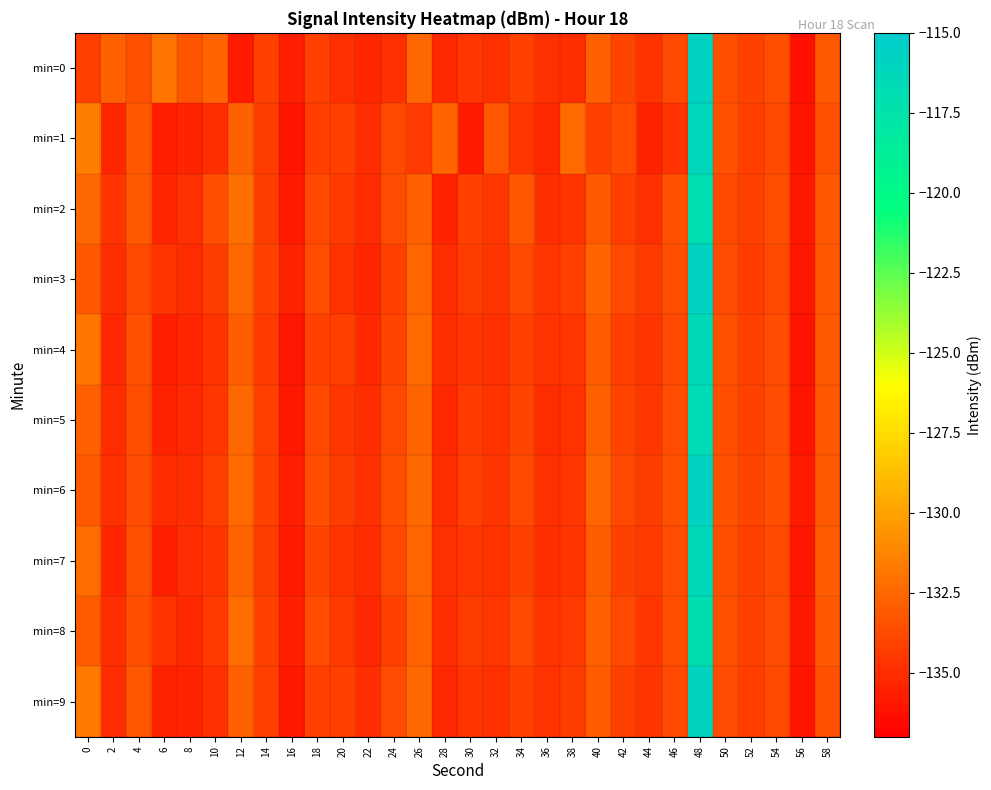

Reading right to left, extract all data points from this chart.

min=0: 58=-133.1	56=-136.3	54=-133.6	52=-134.1	50=-133.6	48=-115.7	46=-133.8	44=-134.8	42=-134.0	40=-132.9	38=-134.9	36=-134.9	34=-134.1	32=-134.9	30=-134.6	28=-135.2	26=-132.5	24=-134.9	22=-135.4	20=-134.9	18=-134.2	16=-135.7	14=-134.1	12=-135.8	10=-132.7	8=-133.4	6=-131.9	4=-133.5	2=-132.7	0=-134.3
min=1: 58=-133.5	56=-136.1	54=-133.8	52=-134.3	50=-133.4	48=-116.2	46=-134.8	44=-135.5	42=-133.7	40=-134.1	38=-132.4	36=-135.2	34=-134.6	32=-133.3	30=-135.8	28=-132.7	26=-134.5	24=-133.9	22=-135.1	20=-134.2	18=-134.3	16=-136.1	14=-134.4	12=-132.8	10=-135.0	8=-135.5	6=-135.6	4=-133.2	2=-135.3	0=-131.6
min=2: 58=-133.2	56=-135.9	54=-133.6	52=-134.2	50=-133.8	48=-117.1	46=-133.5	44=-134.9	42=-134.3	40=-133.1	38=-134.7	36=-135.0	34=-133.3	32=-134.6	30=-134.2	28=-135.4	26=-132.8	24=-133.7	22=-135.1	20=-134.5	18=-133.9	16=-135.8	14=-134.4	12=-132.2	10=-133.6	8=-134.9	6=-135.3	4=-133.1	2=-134.7	0=-132.5
min=3: 58=-133.3	56=-136.0	54=-133.9	52=-134.4	50=-133.7	48=-115.8	46=-133.6	44=-134.5	42=-133.8	40=-132.7	38=-134.3	36=-134.6	34=-133.9	32=-134.7	30=-134.4	28=-135.1	26=-132.6	24=-134.1	22=-135.3	20=-134.8	18=-133.7	16=-135.5	14=-134.1	12=-132.6	10=-134.4	8=-135.1	6=-134.7	4=-133.8	2=-135.0	0=-133.2
min=4: 58=-133.1	56=-136.2	54=-133.7	52=-134.3	50=-133.5	48=-116.5	46=-133.8	44=-134.7	42=-134.2	40=-133.0	38=-134.6	36=-134.8	34=-134.2	32=-134.9	30=-134.7	28=-135.0	26=-132.4	24=-134.0	22=-135.2	20=-134.3	18=-134.1	16=-136.0	14=-134.5	12=-132.9	10=-134.8	8=-135.3	6=-135.7	4=-133.4	2=-135.2	0=-131.9
min=5: 58=-133.2	56=-136.1	54=-133.7	52=-134.1	50=-133.6	48=-116.8	46=-133.7	44=-134.6	42=-134.0	40=-132.8	38=-134.8	36=-135.1	34=-134.0	32=-134.8	30=-134.5	28=-135.2	26=-132.7	24=-133.8	22=-135.0	20=-134.6	18=-133.8	16=-135.9	14=-134.3	12=-132.5	10=-134.6	8=-135.2	6=-135.5	4=-133.6	2=-135.1	0=-132.8
min=6: 58=-133.1	56=-135.8	54=-133.6	52=-134.0	50=-133.4	48=-115.9	46=-133.5	44=-134.4	42=-133.9	40=-132.6	38=-134.6	36=-134.9	34=-133.8	32=-134.7	30=-134.3	28=-135.1	26=-132.5	24=-133.6	22=-134.9	20=-134.4	18=-133.6	16=-135.7	14=-134.2	12=-132.4	10=-134.3	8=-135.0	6=-135.1	4=-133.7	2=-134.9	0=-133.1
min=7: 58=-133.0	56=-136.0	54=-133.8	52=-134.2	50=-133.6	48=-116.3	46=-133.7	44=-134.5	42=-134.1	40=-132.9	38=-134.7	36=-135.0	34=-134.1	32=-134.8	30=-134.6	28=-134.9	26=-132.6	24=-133.9	22=-135.1	20=-134.7	18=-134.0	16=-135.8	14=-134.4	12=-132.7	10=-134.7	8=-135.1	6=-135.6	4=-133.5	2=-135.3	0=-132.3
min=8: 58=-133.2	56=-135.9	54=-133.7	52=-134.1	50=-133.5	48=-117.0	46=-133.6	44=-134.6	42=-133.8	40=-132.8	38=-134.5	36=-134.7	34=-133.9	32=-134.6	30=-134.4	28=-135.0	26=-132.7	24=-134.1	22=-135.2	20=-134.5	18=-133.7	16=-135.6	14=-134.1	12=-132.3	10=-134.5	8=-135.2	6=-134.8	4=-133.6	2=-135.0	0=-133.0
min=9: 58=-133.4	56=-136.1	54=-133.8	52=-134.3	50=-133.7	48=-116.0	46=-133.8	44=-134.7	42=-134.1	40=-133.0	38=-134.4	36=-134.8	34=-134.1	32=-134.9	30=-134.7	28=-135.2	26=-132.5	24=-133.7	22=-135.0	20=-134.2	18=-134.2	16=-135.9	14=-134.3	12=-132.8	10=-134.9	8=-135.4	6=-135.5	4=-133.3	2=-135.1	0=-131.8